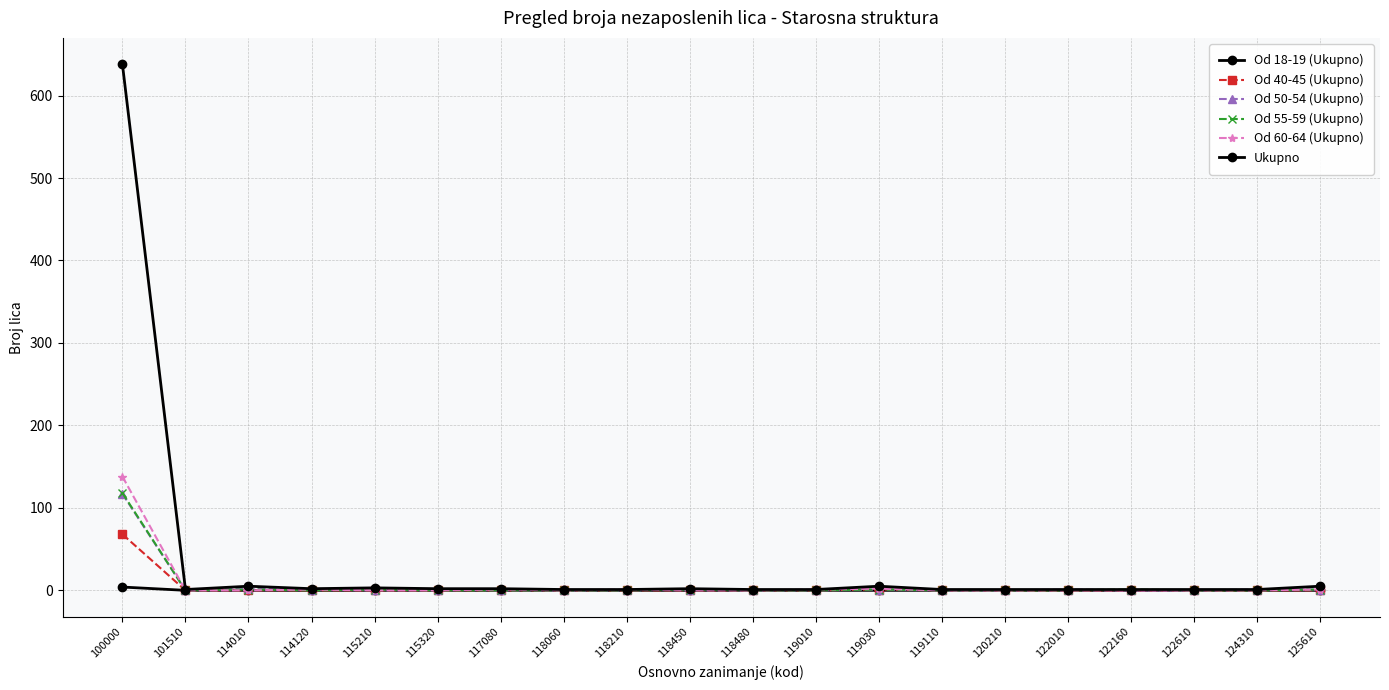

Reading right to left, extract all data points from this chart.

Od 18-19 (Ukupno): 0	0	0	0	0	0	0	0	0	0	0	0	0	0	0	0	0	0	0	4
Od 40-45 (Ukupno): 0	0	0	0	0	0	0	1	0	0	0	0	0	0	0	0	0	0	0	68
Od 50-54 (Ukupno): 1	1	0	0	1	0	0	1	0	0	1	0	0	0	1	1	1	2	0	117
Od 55-59 (Ukupno): 1	0	0	1	0	0	0	1	0	0	1	0	0	0	0	1	0	1	0	118
Od 60-64 (Ukupno): 1	0	0	0	0	0	0	2	1	0	0	1	0	1	0	0	1	0	0	138
Ukupno: 5	1	1	1	1	1	1	5	1	1	2	1	1	2	2	3	2	5	1	638